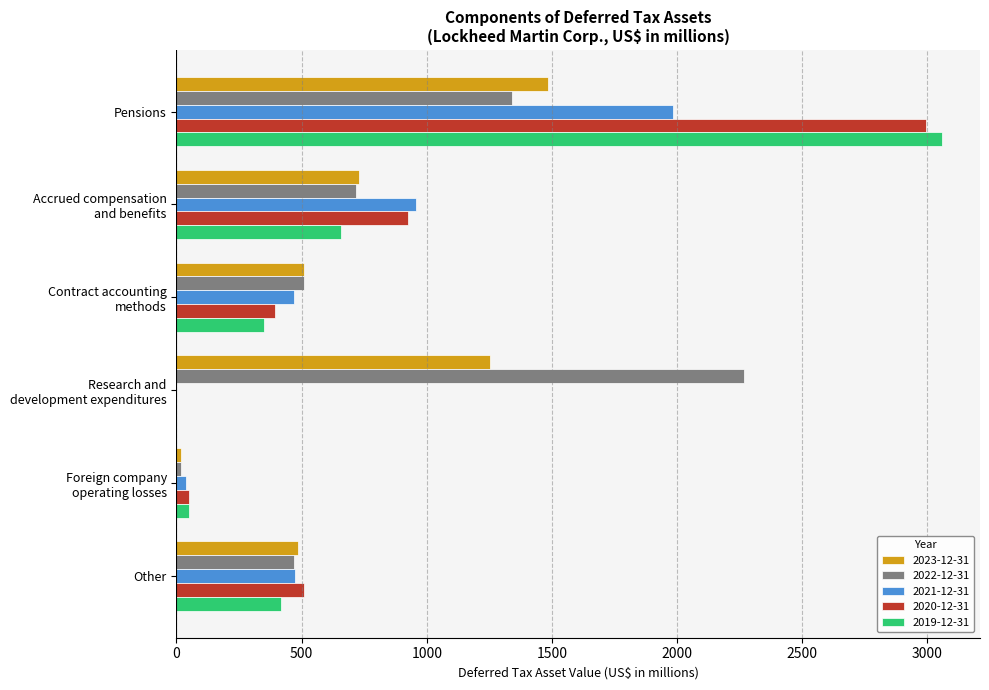

True or false: 2019-12-31 has a value of 537 at Contract accounting
methods.

False